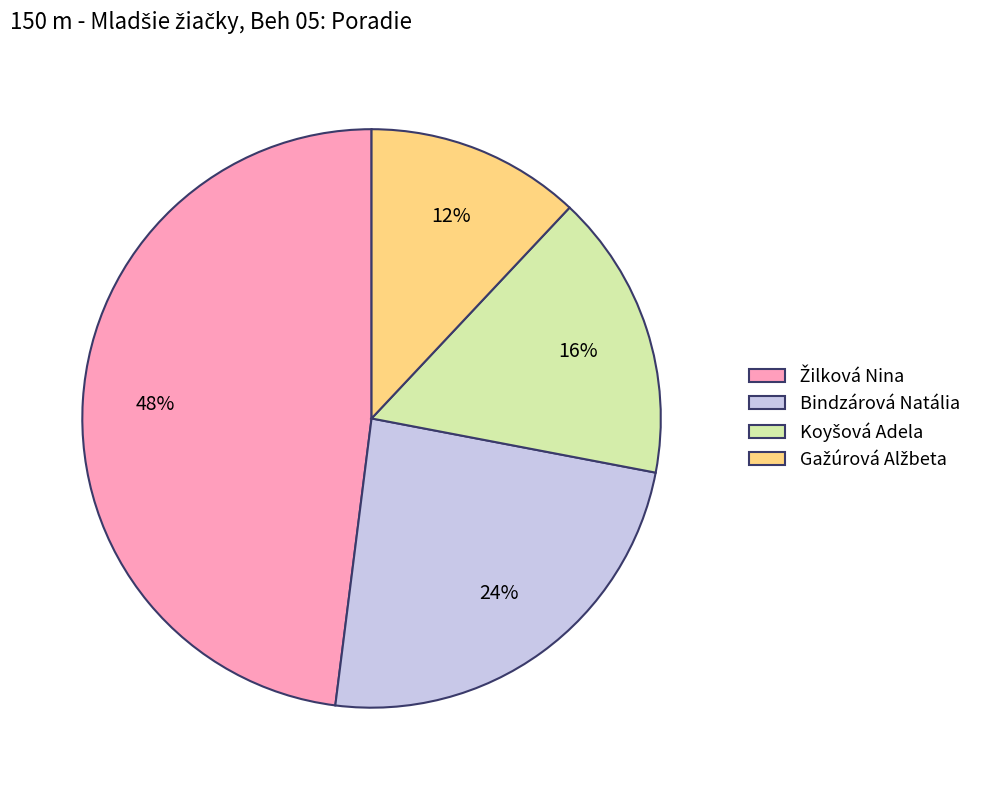

To the nearest percent, what is the difference between the largest and smallest slice percentages?

36%